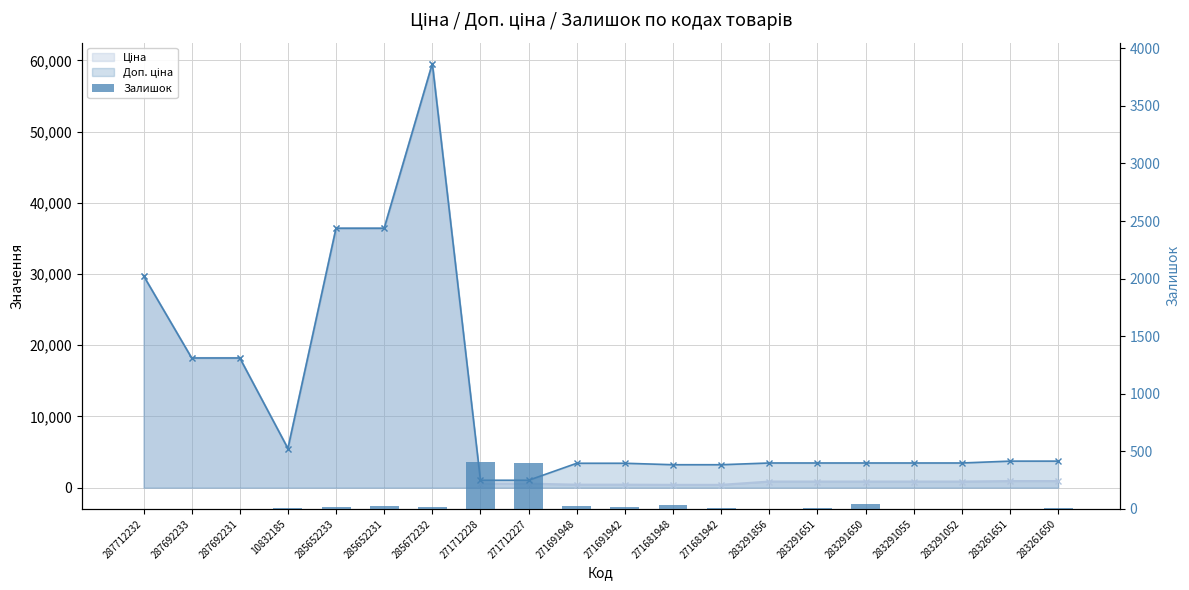

Reading right to left, list all the values displayed in this chart.

283261650=6	283261651=1	283291052=3	283291055=3	283291650=43	283291651=7	283291856=1	271681942=10	271681948=30	271691942=14	271691948=22	271712227=398	271712228=405	285672232=17	285652231=24	285652233=15	10832185=8	287692231=0	287692233=0	287712232=0